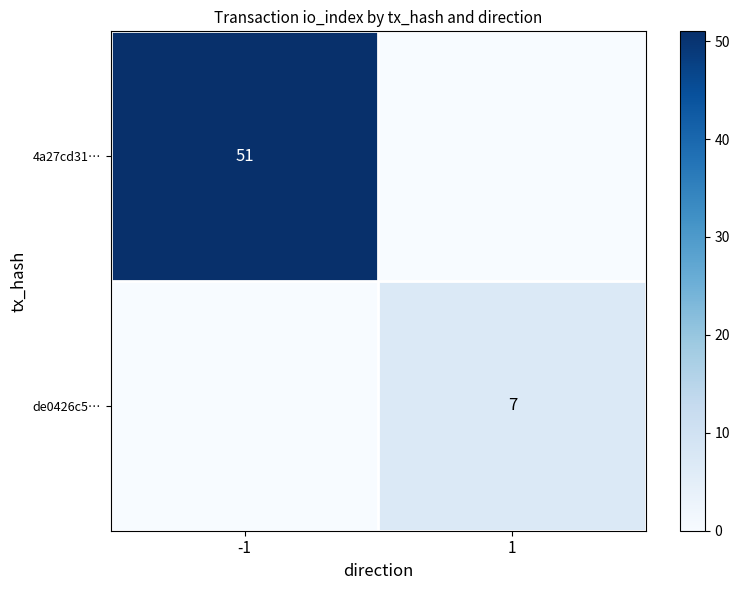

How many data points does each series have?

2